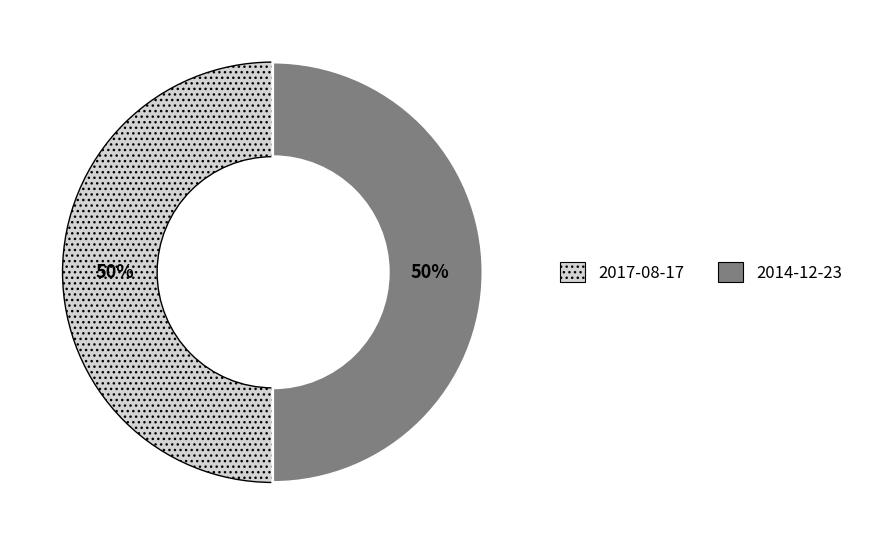

What is the ratio of the value at 2014-12-23 to the value at 2017-08-17?

1.0